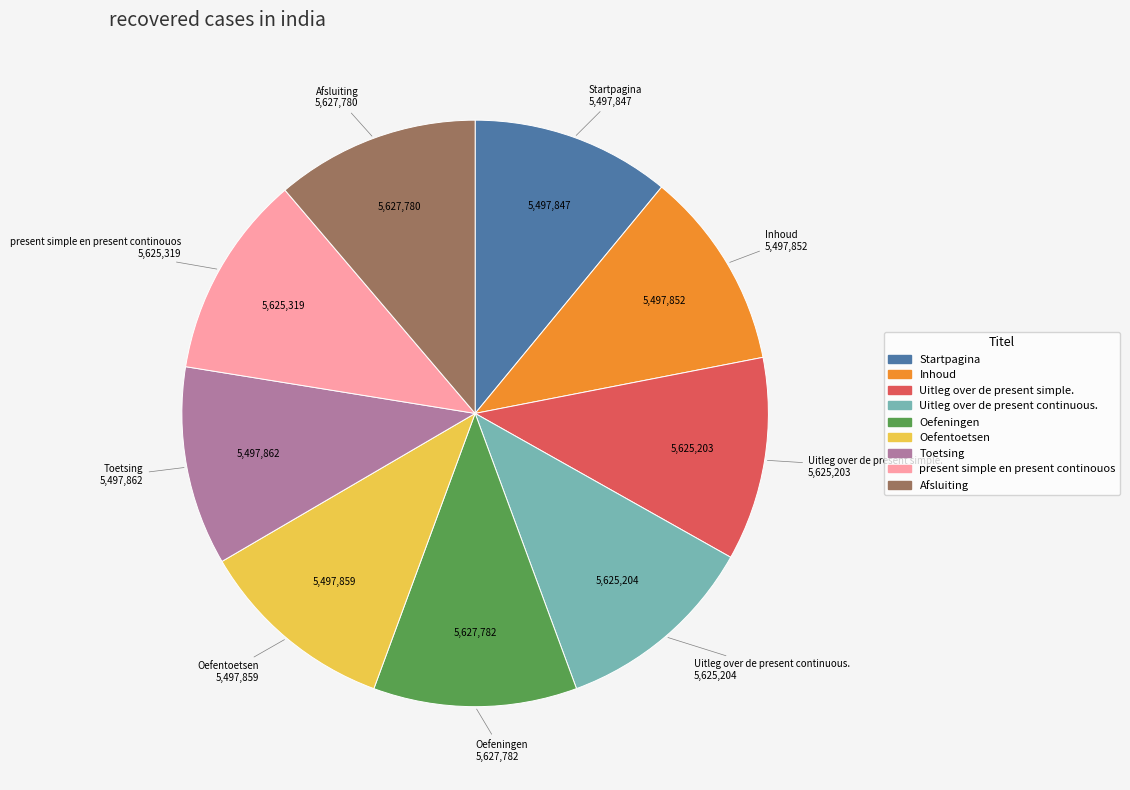

Does any single category account for the majority?

No